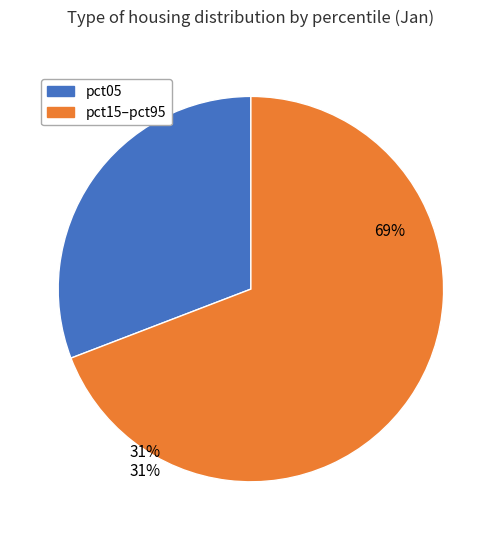

Is it true that pct95 is 1% of the pie?

False